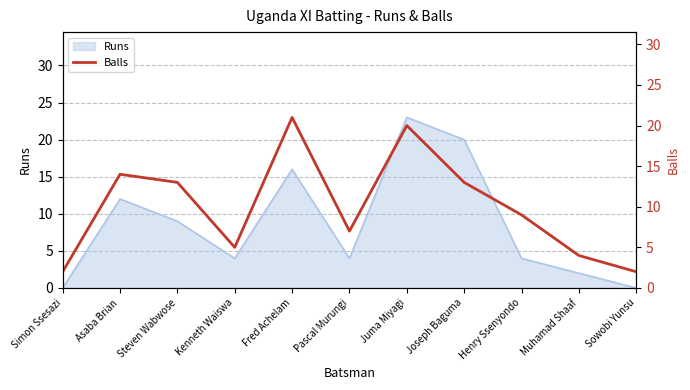

What is the label of the 5th point from the right?

Juma Miyagi